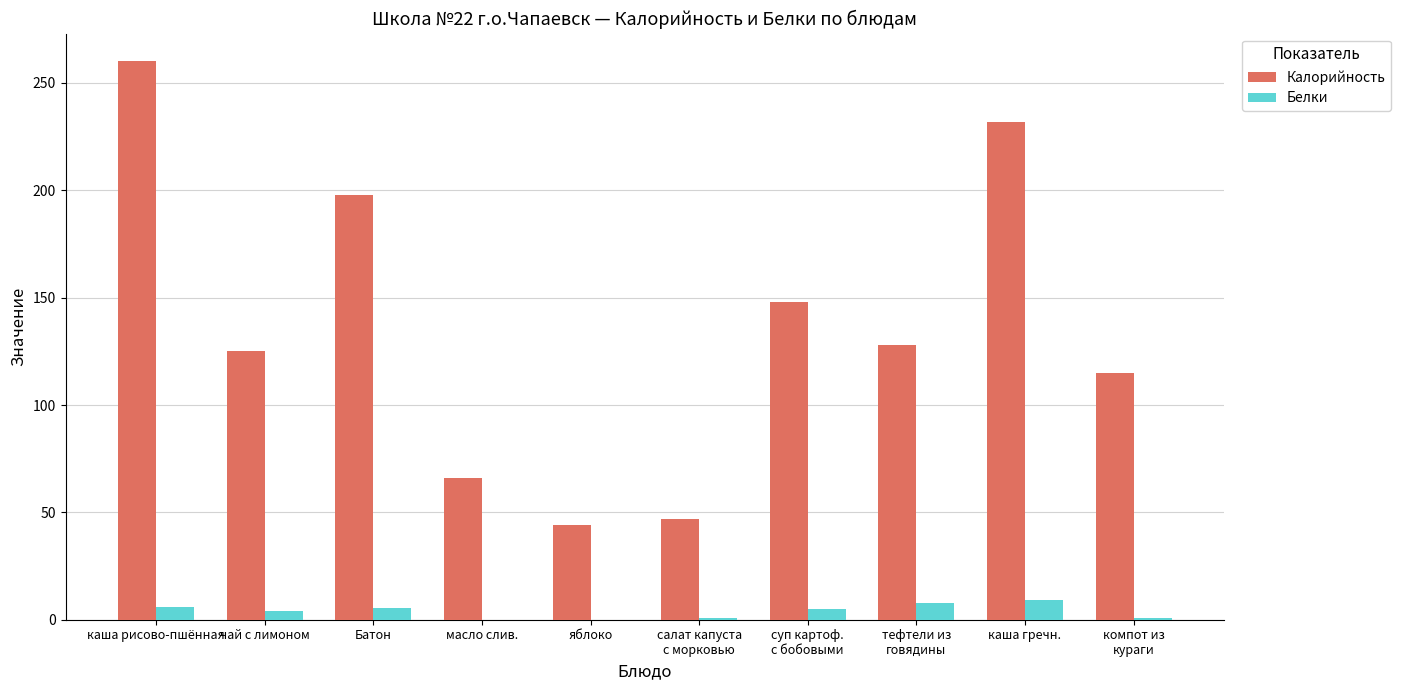

What is the sum of the Калорийность values at яблоко and компот из
кураги?

159.0